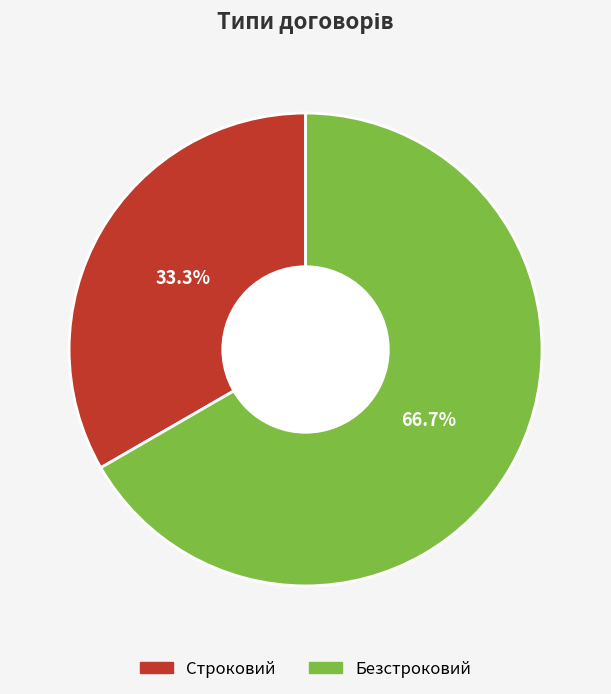

Is there a majority slice in this chart?

Yes